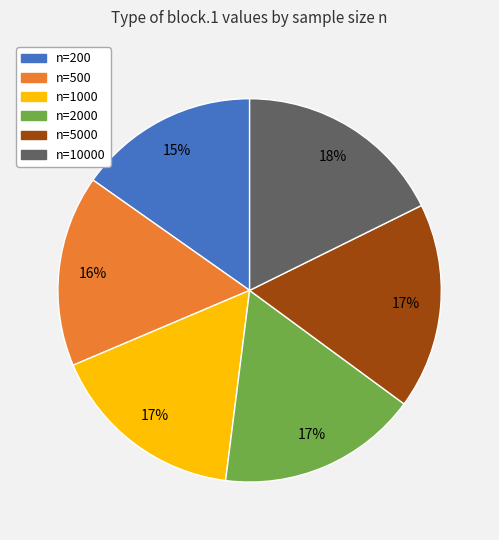

Is there any slice that represents more than half of the pie?

No